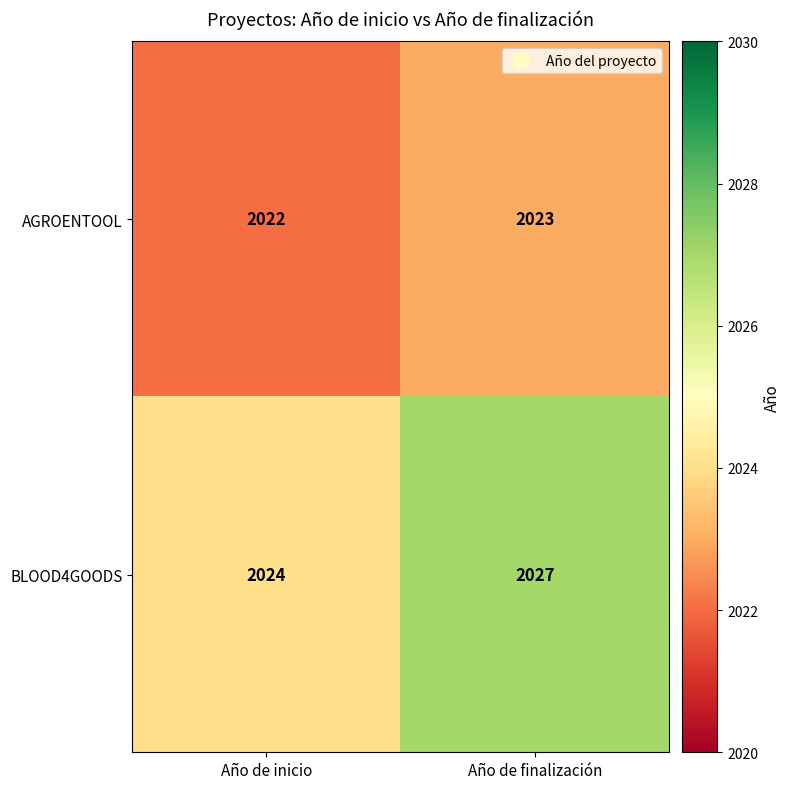

Which series changed the most between Año de inicio and Año de finalización?

BLOOD4GOODS